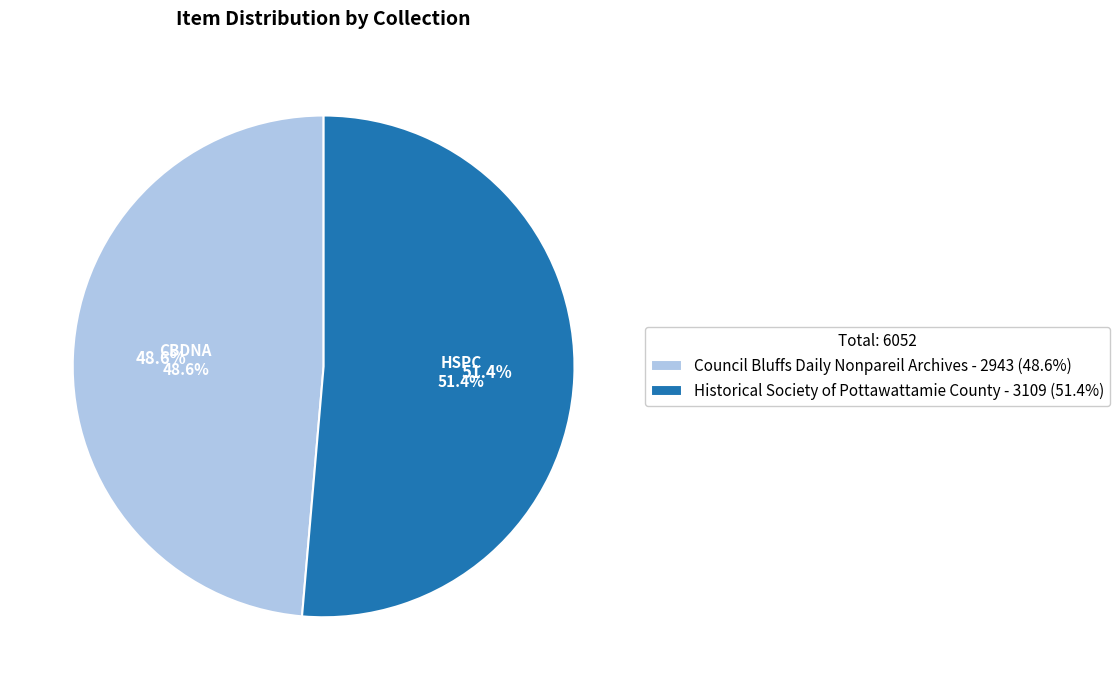

What is the change in value from Council Bluffs Daily Nonpareil Archives to Historical Society of Pottawattamie County?

+166